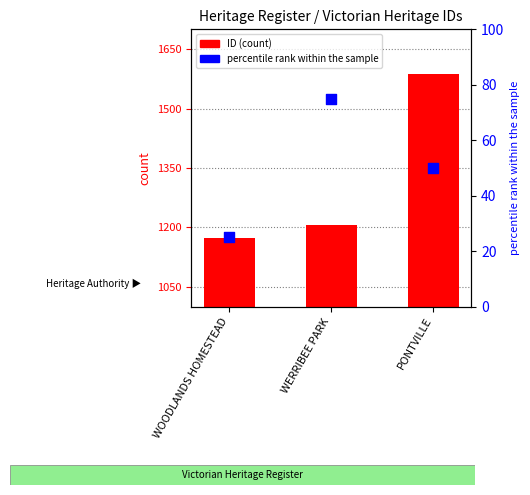

What are all the series names shown in the legend?

ID, percentile rank within the sample